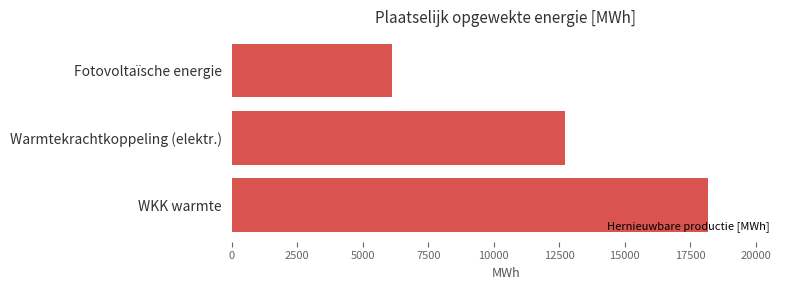

What is the change in value from Warmtekrachtkoppeling (elektr.) to WKK warmte?

+5457.9